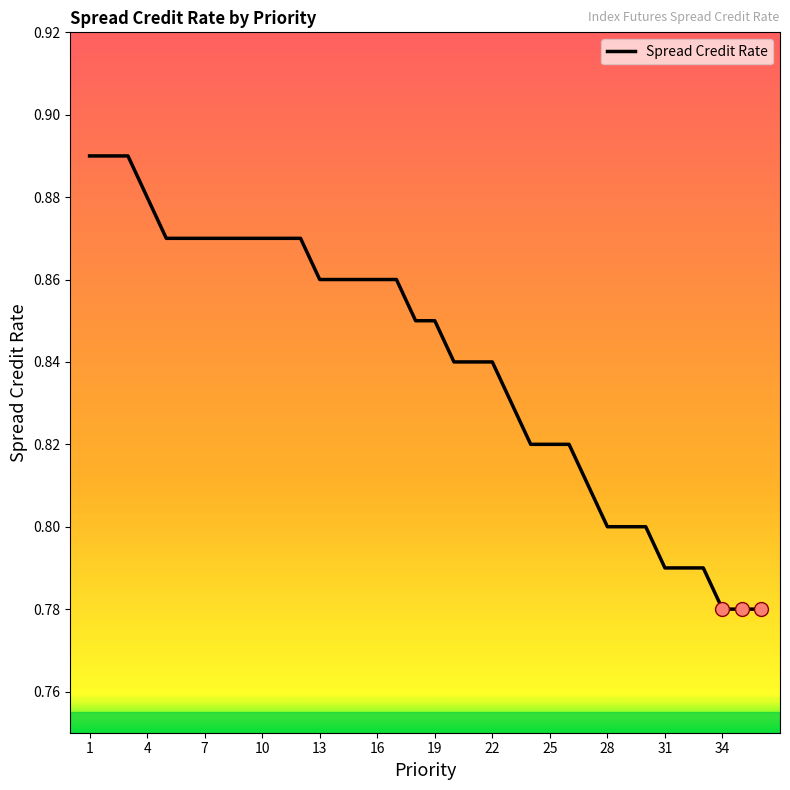

Is this an area chart (filled region under the line)?

No